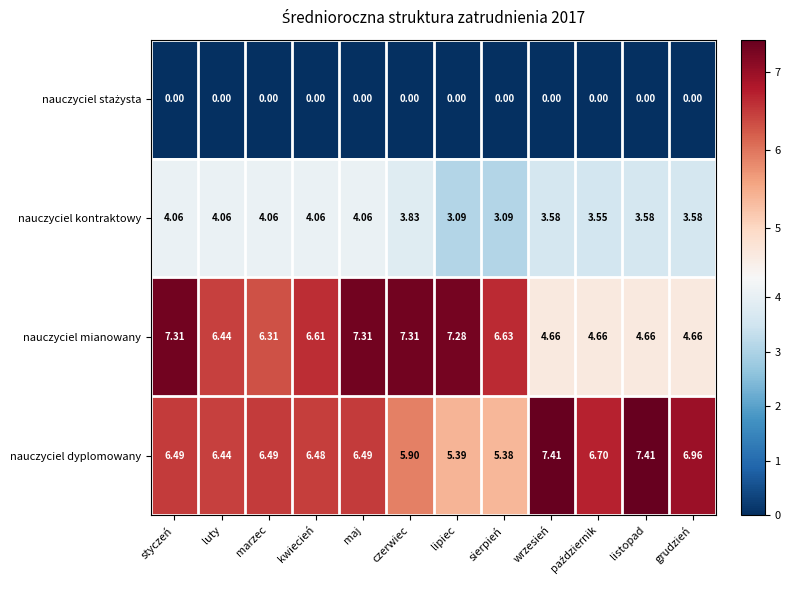

Which series has the largest total across all categories?

nauczyciel dyplomowany